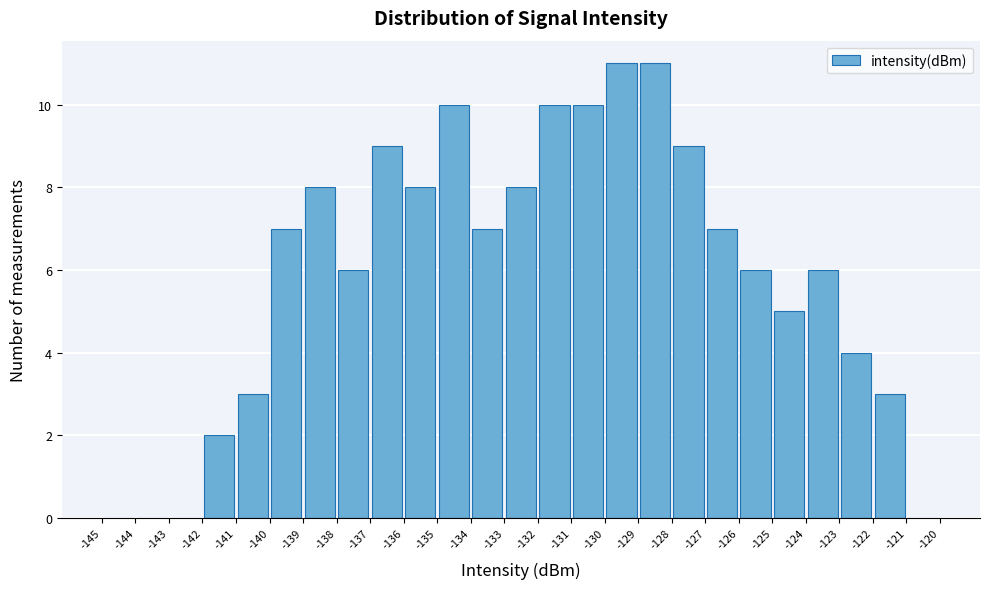

What is the height of the bar covering -136 to -135 on the x-axis? The values are not printed on the chart, so give them approximately, as read against the axis.

8